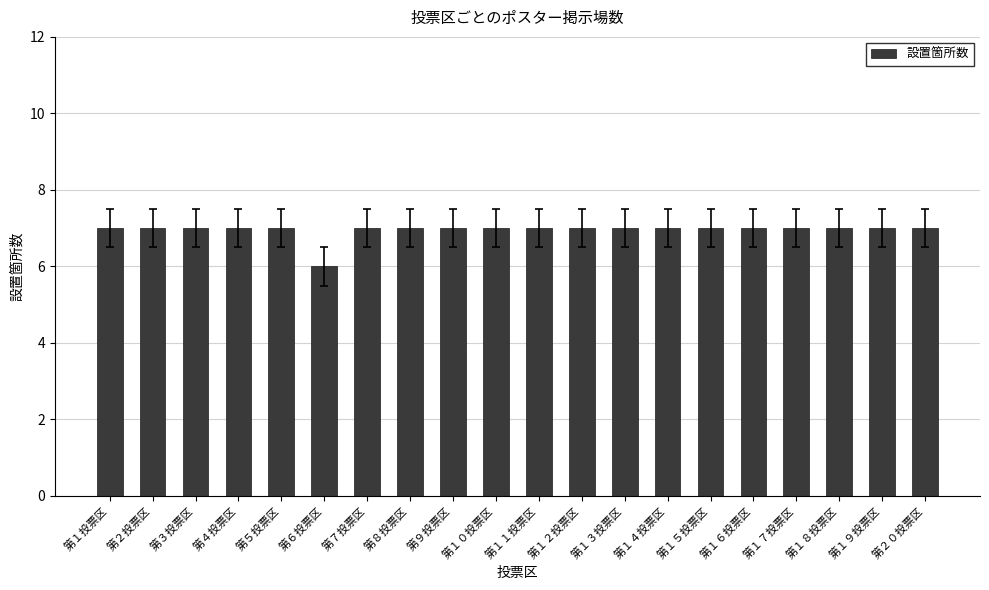

What is the sum of the values at 第１０投票区 and 第４投票区?

14